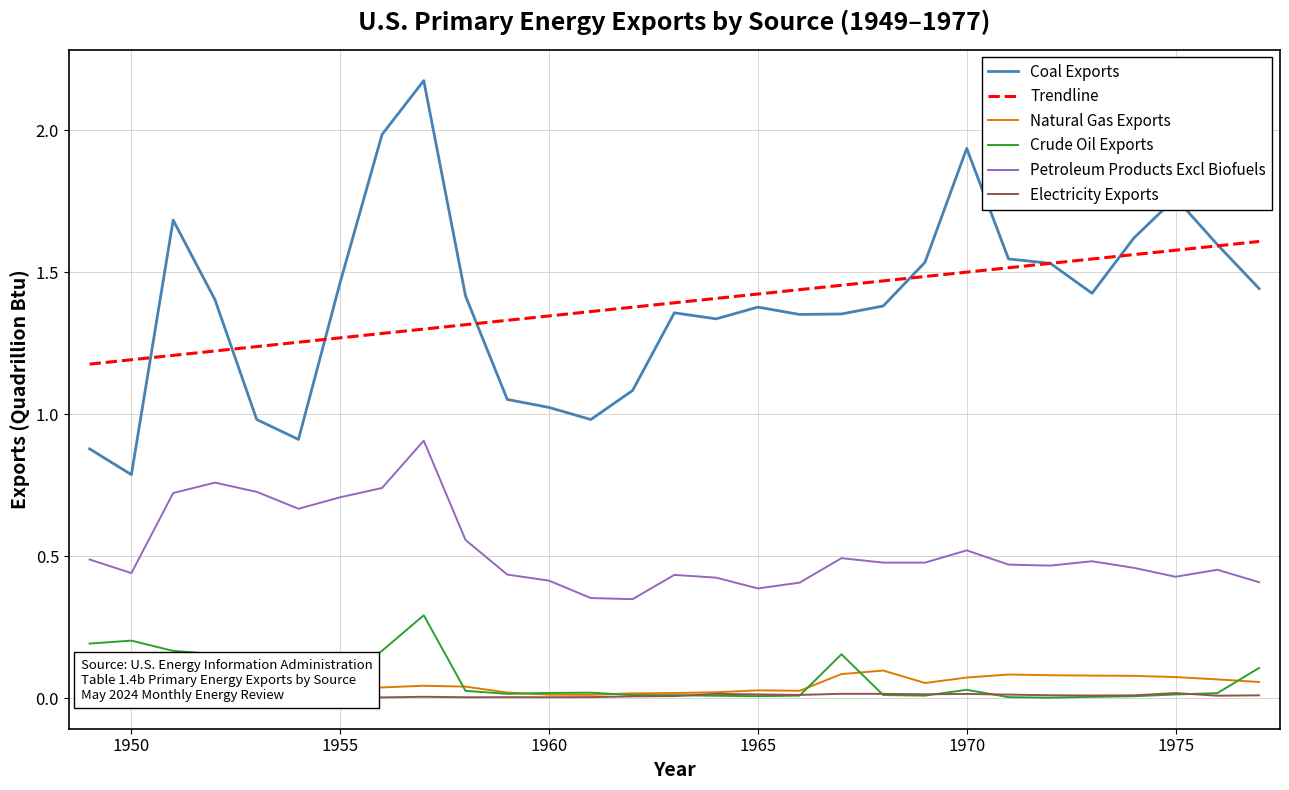

What is the difference between the second highest and second lowest values in the Petroleum Products Excl Biofuels series?

0.4